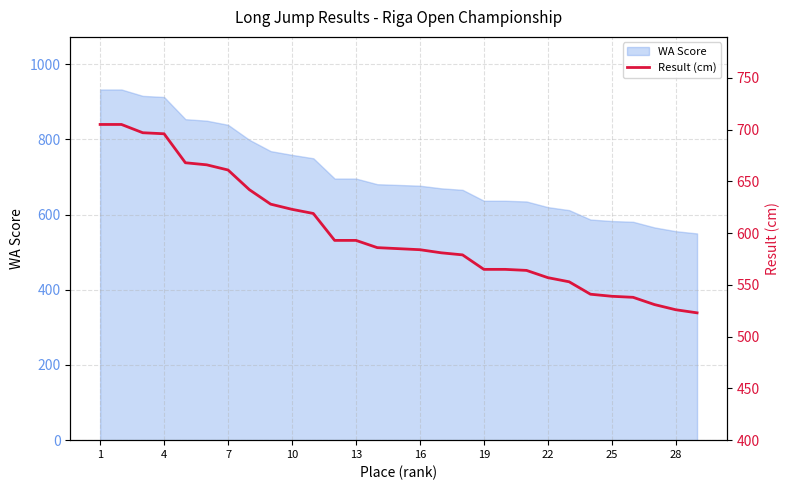

What is the maximum value for WA Score?

933